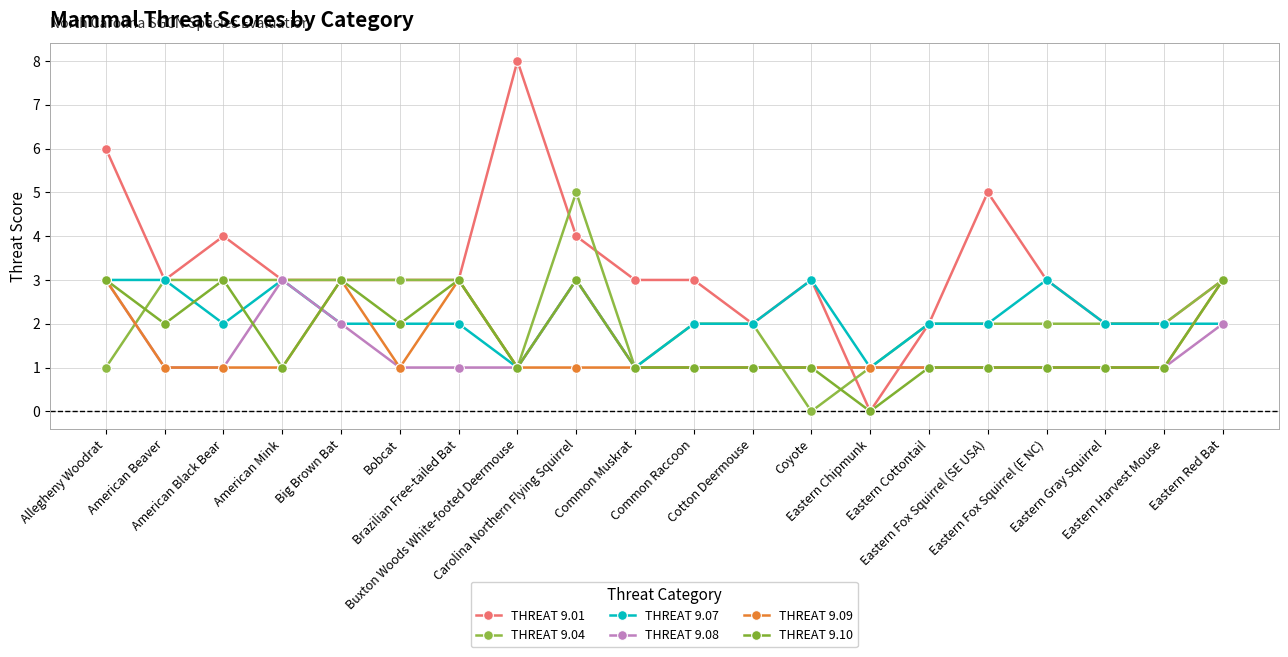

True or false: THREAT 9.01 and THREAT 9.10 cross at least once.

False